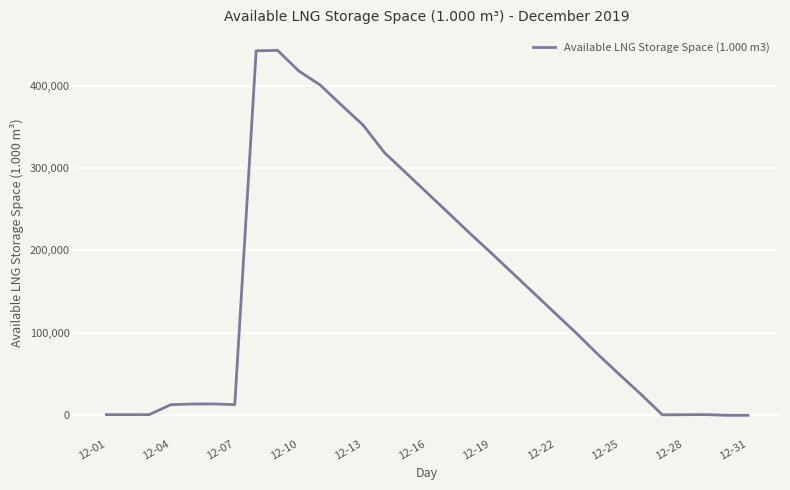

What is the greatest value displayed?

442695